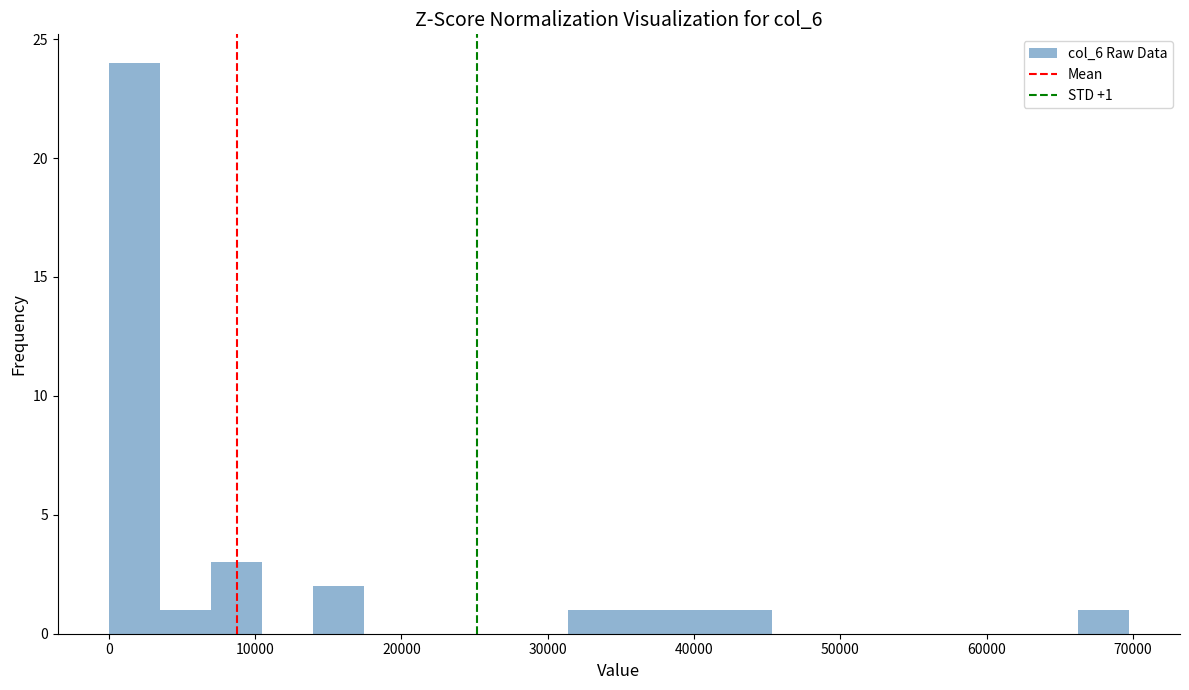

Read against the x-axis, roughly where is the centre of the tallest bar?

2000